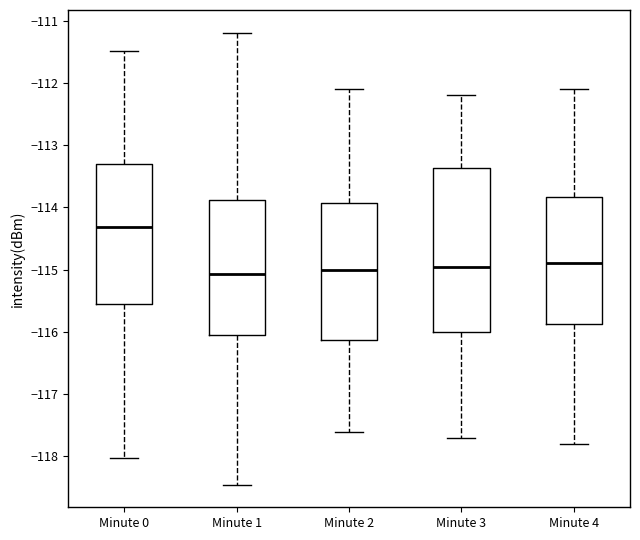

Reading left to right, transcribe this box plot: for each box, give where its median line is, the range the box spans, and where its two whiskers end, as read against the y-axis. The values are not printed on the chart, so give them approximately, as read against the axis.

Minute 0: median -114.3, box -115.6 to -113.3, whiskers -118.0 to -111.5
Minute 1: median -115.1, box -116.1 to -113.9, whiskers -118.5 to -111.2
Minute 2: median -115.0, box -116.1 to -113.9, whiskers -117.6 to -112.1
Minute 3: median -114.9, box -116.0 to -113.4, whiskers -117.7 to -112.2
Minute 4: median -114.9, box -115.9 to -113.8, whiskers -117.8 to -112.1